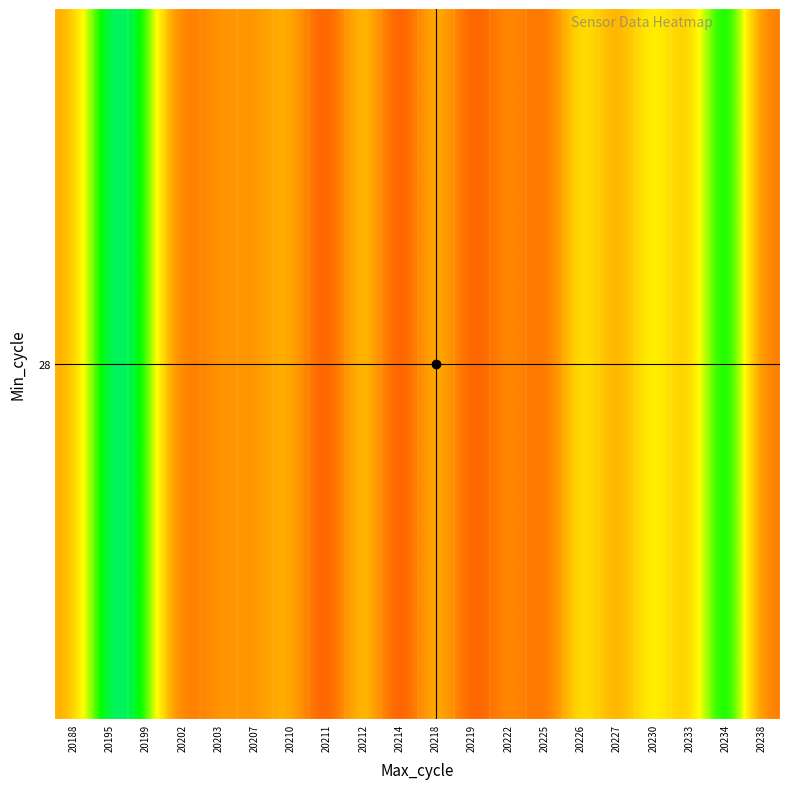

Approximately how many times larger is the value at 20222 compared to 20227?

1.0